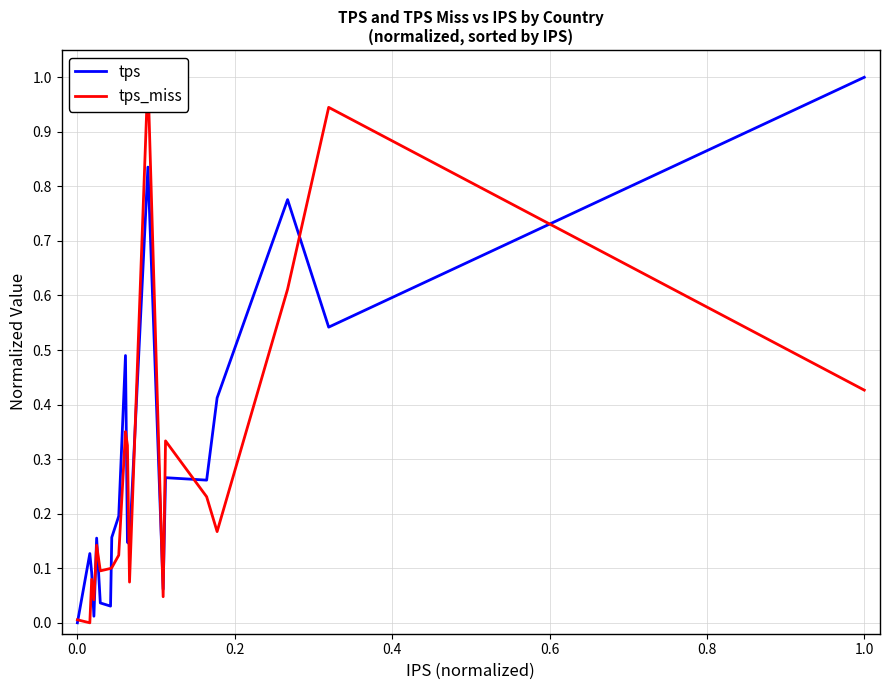

True or false: tps_miss has more than 2 points higher than both neighbors.

True